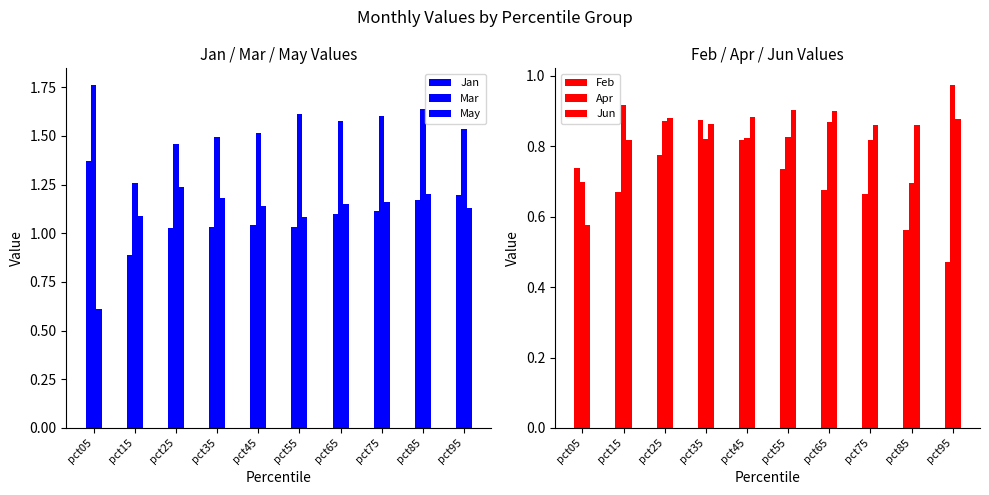

What are all the series names shown in the legend?

Jan, Mar, May, Feb, Apr, Jun